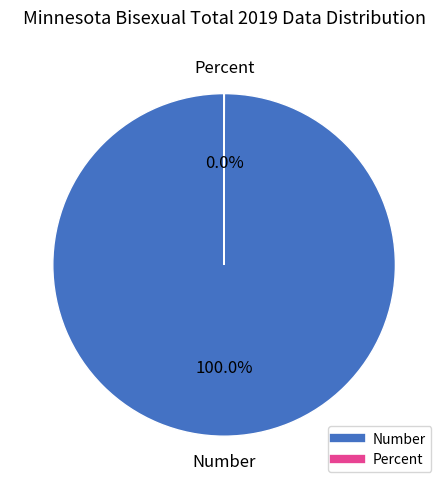

What is the largest slice in the pie chart?

Number